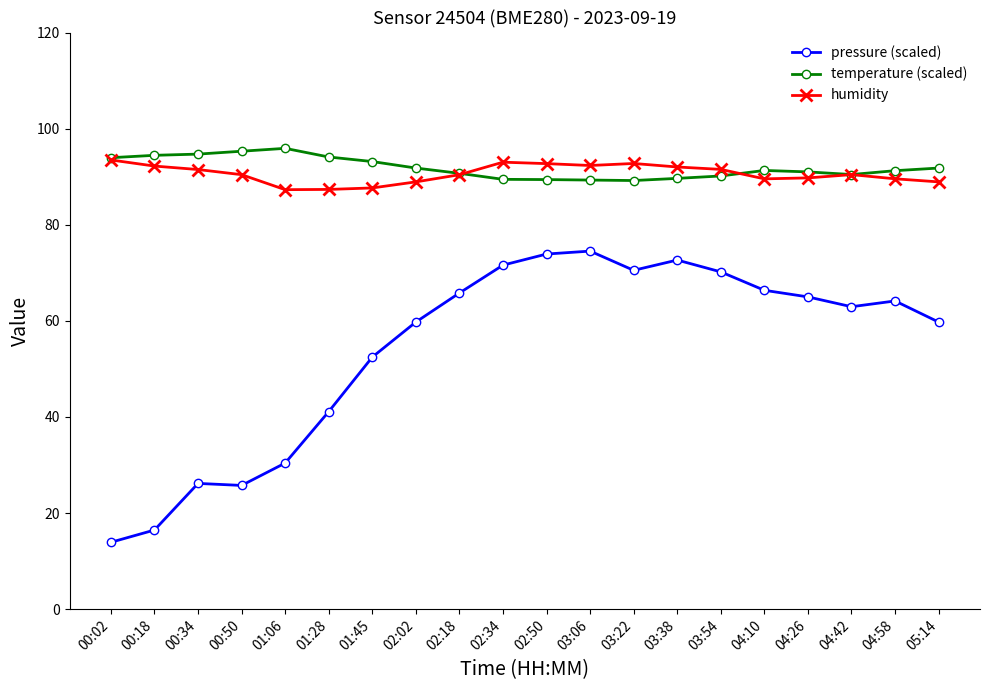

What position from the left is 04:42?

18